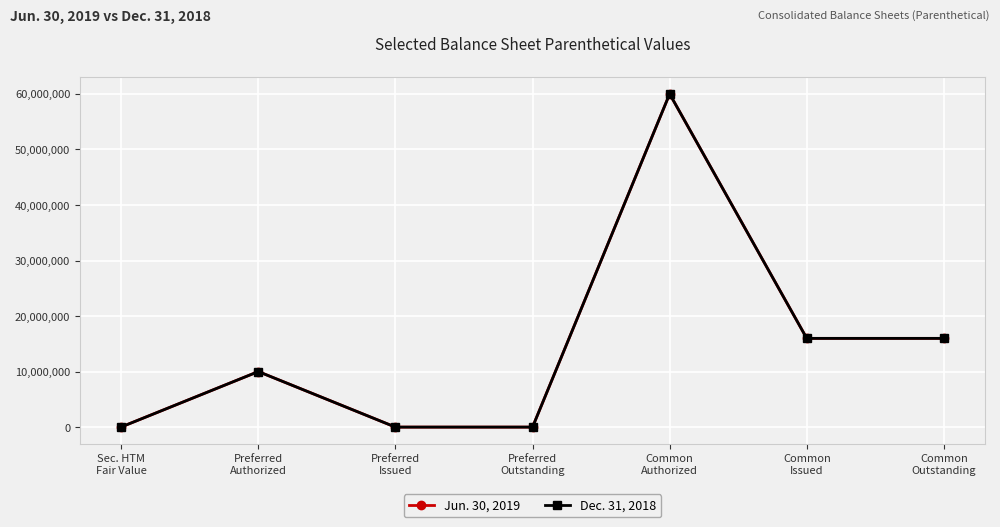

At Common
Issued, list the series in order from largest to smallest.

Jun. 30, 2019, Dec. 31, 2018